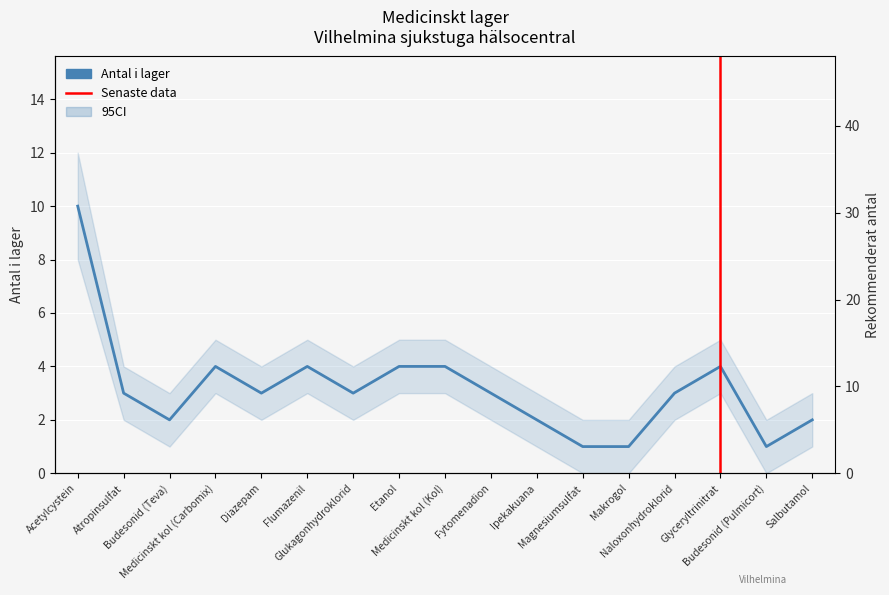

What is the highest value of the Antal i lager series?

10